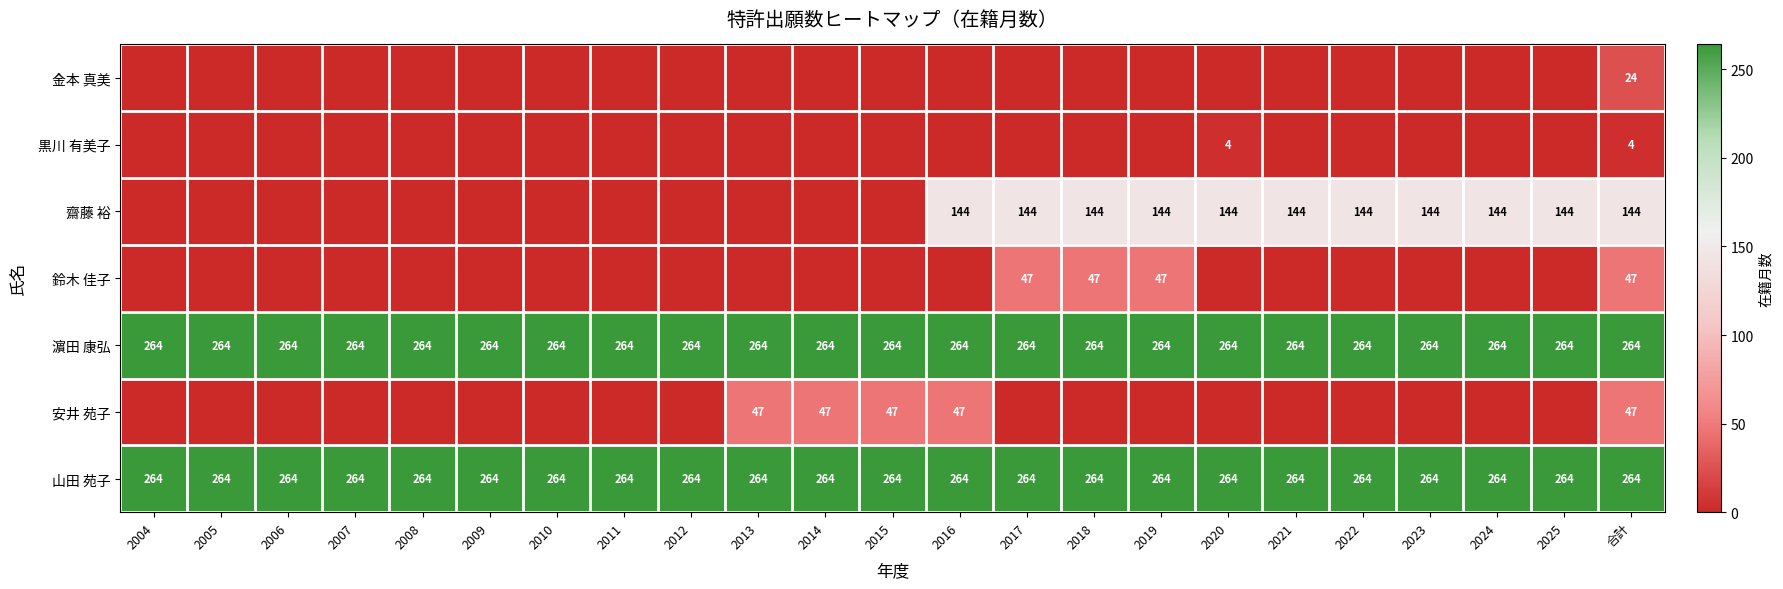

What is the sum of all 山田 苑子 values?

6072